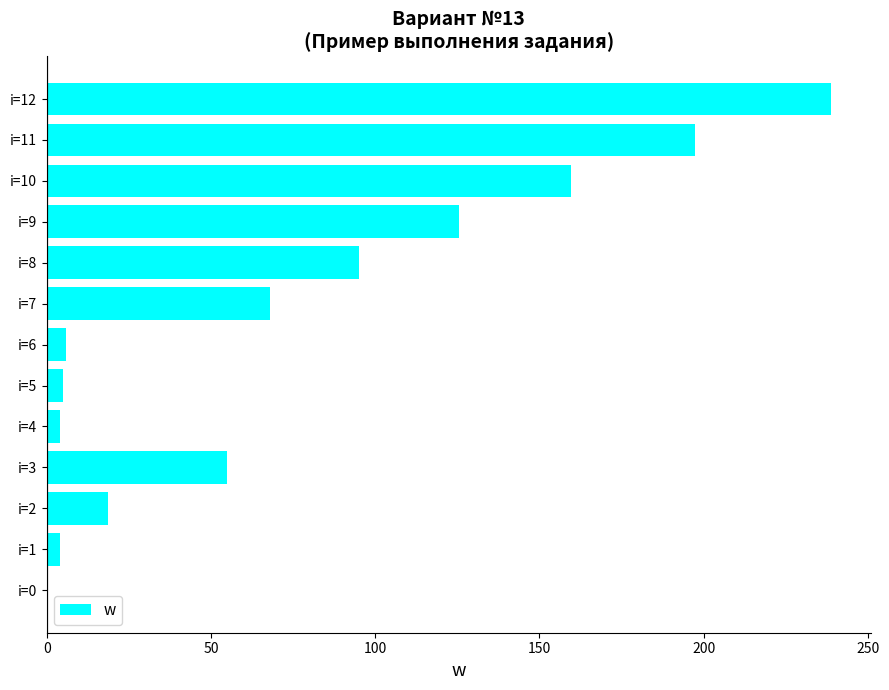

At which category does the chart reach its peak across all series?

i=12